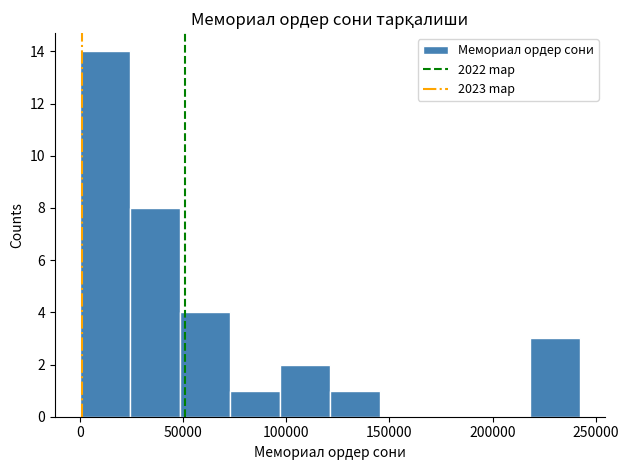

How tall is the bar that spans 220000 to 240000 on the x-axis? Neither the bar edges nor the heights are printed on the chart, so give them approximately, as read against the axes.

3